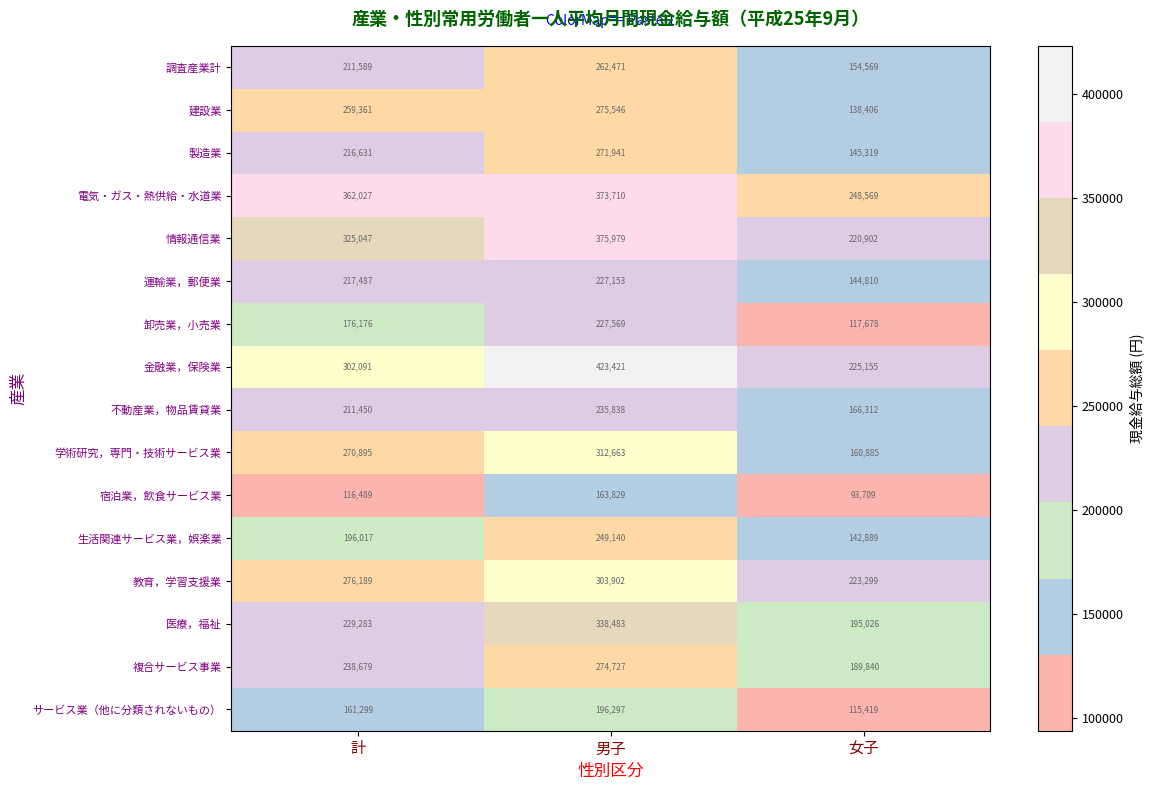

At which label is 卸売業，小売業 closest to 172623?

計